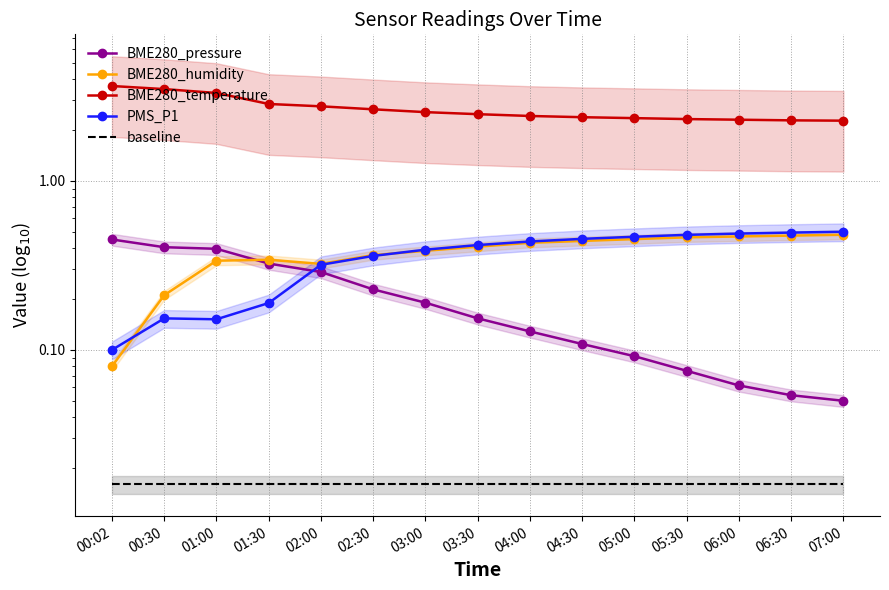

What is the difference between the maximum and minimum values in the BME280_temperature series?

1.4